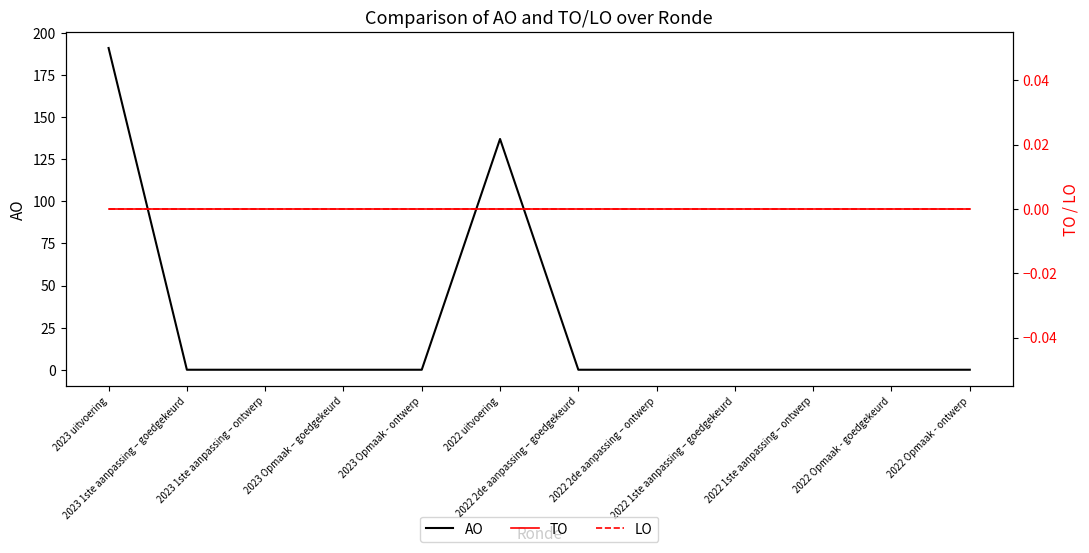

True or false: TO and AO intersect in this chart.

False